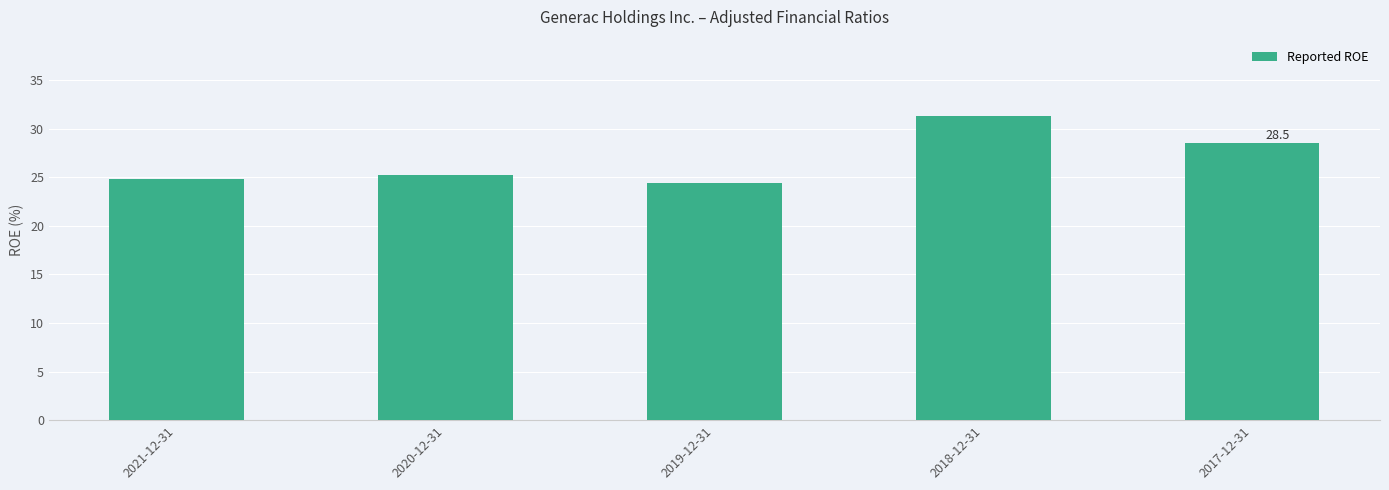

True or false: the data shows 25.2 at 2020-12-31.

True